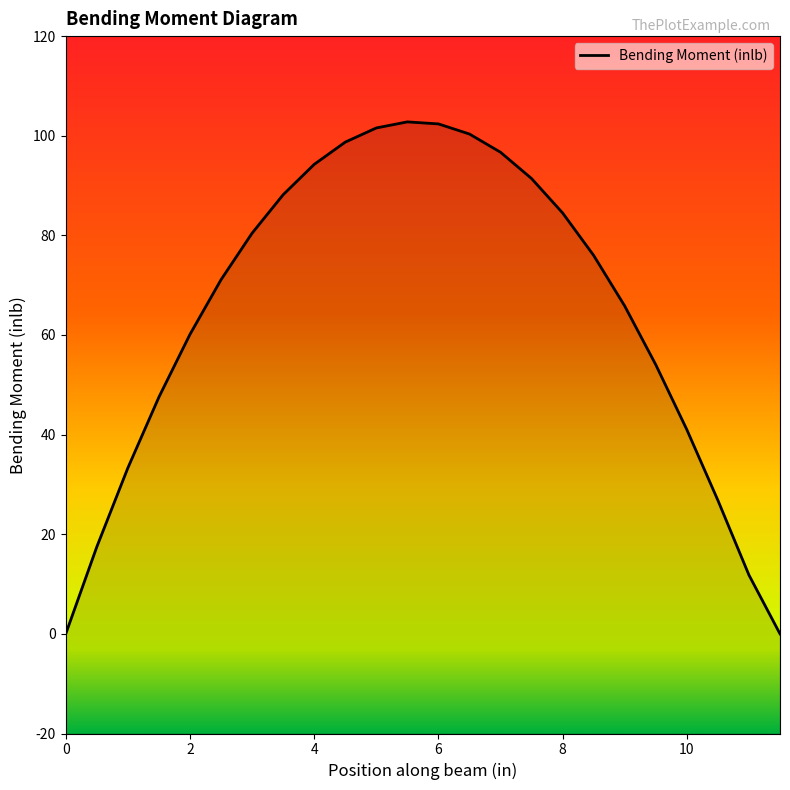

What value does the data have at 10?

41.0